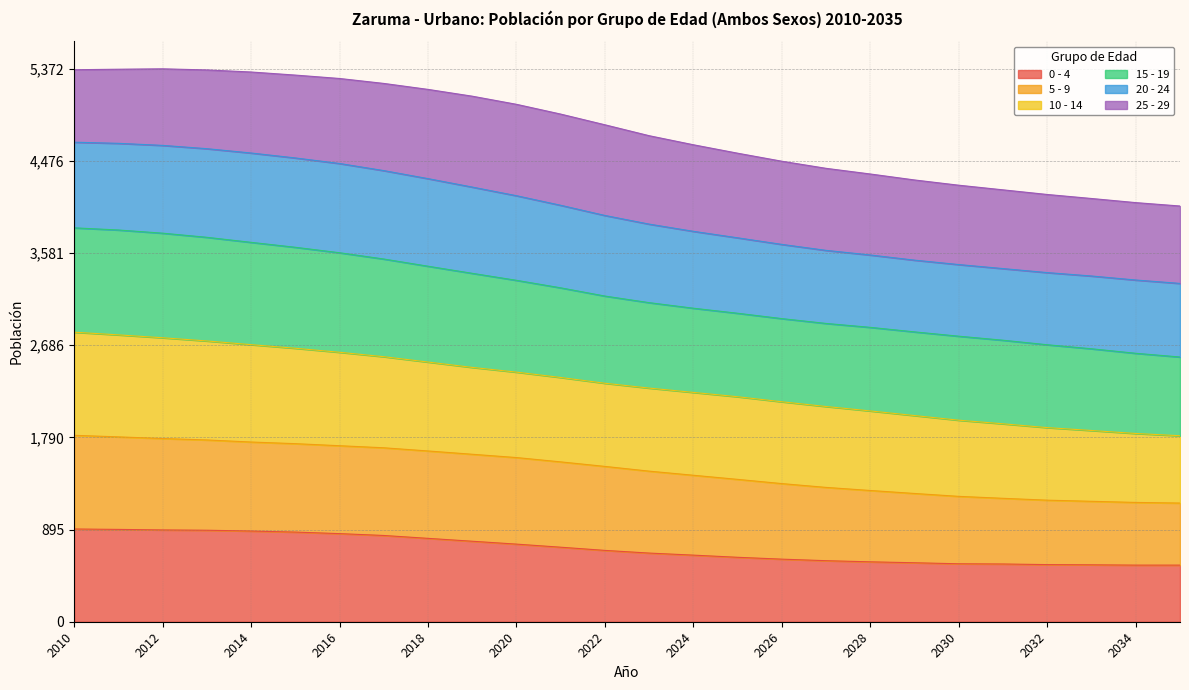

True or false: 10 - 14 and 5 - 9 cross at least once.

False